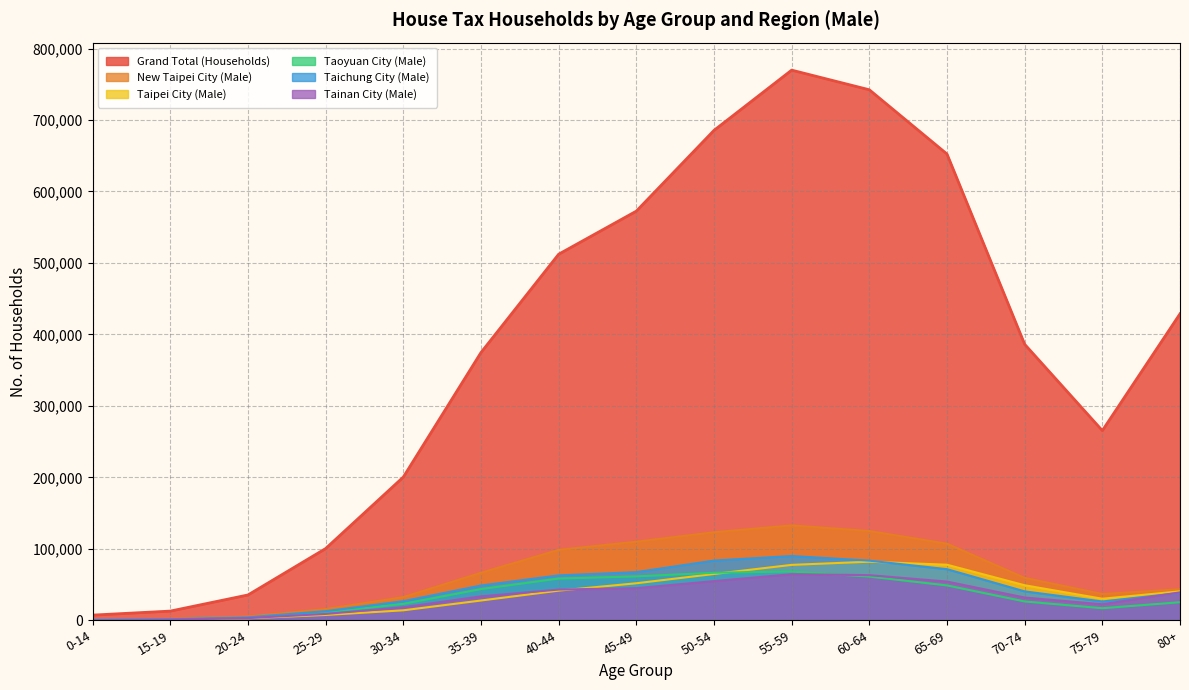

What is the sum of all Tainan City (Male) values?

483114